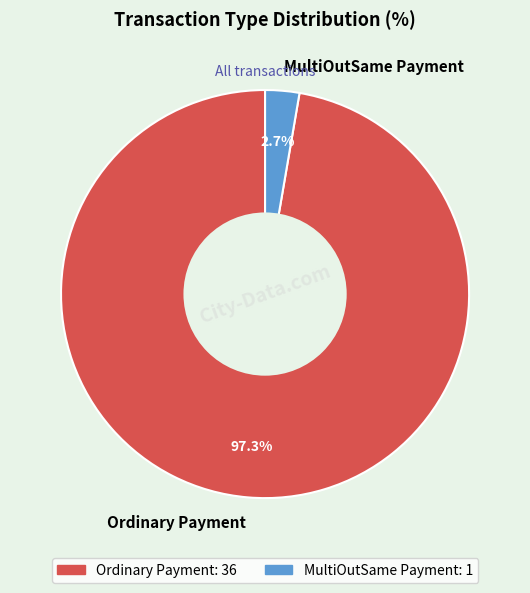

Between Ordinary Payment and MultiOutSame Payment, which is larger?

Ordinary Payment